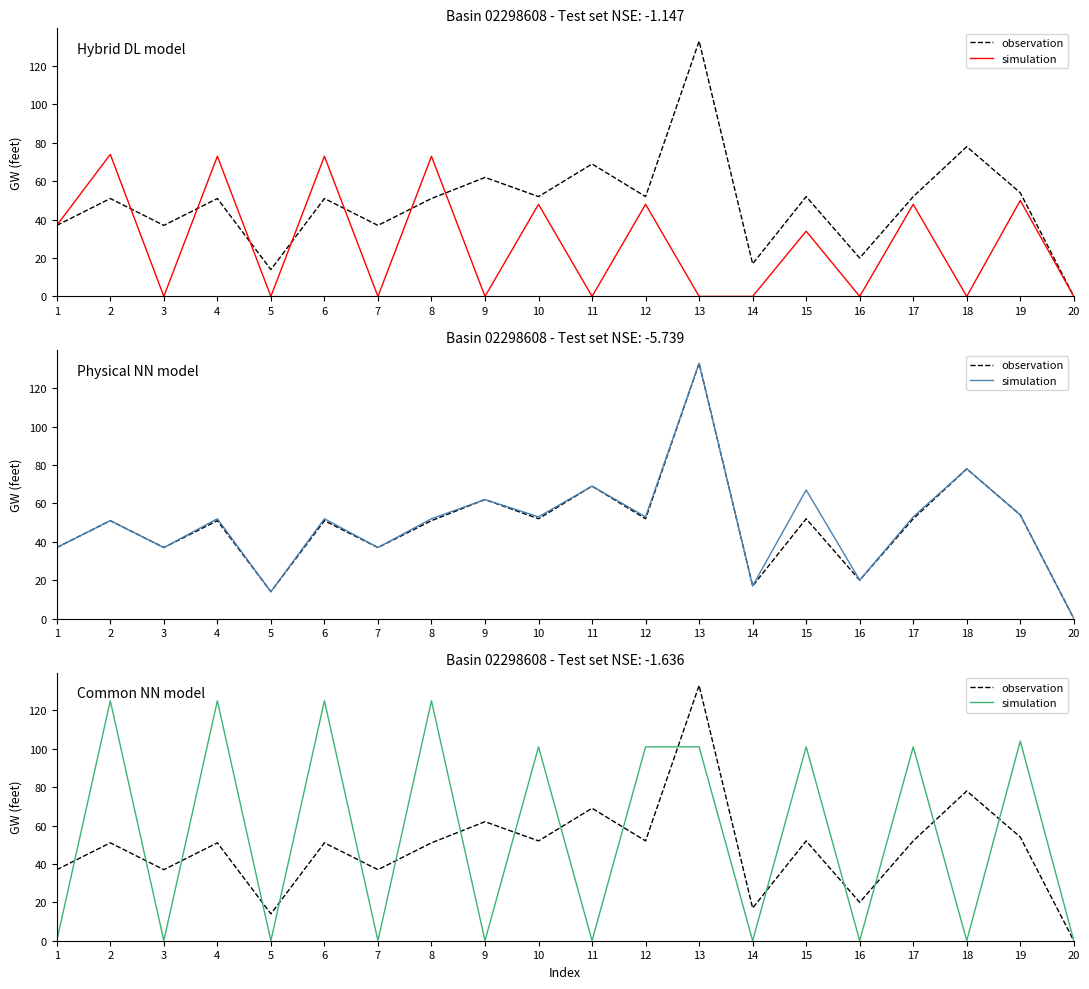

What is the approximate value of observation at 8, to the nearest 10?

50